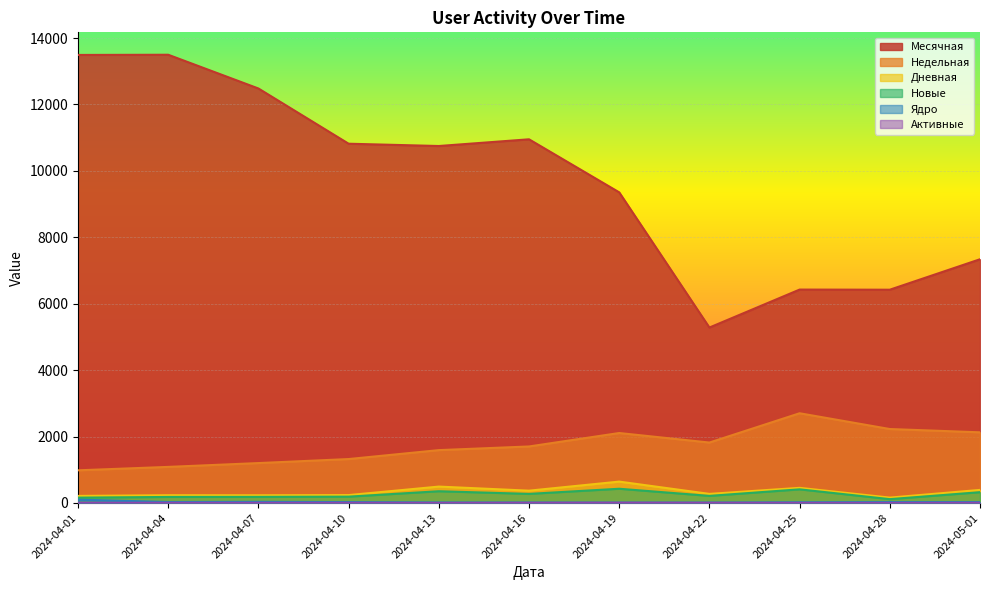

Read the Недельная value at 2024-04-16.

1702